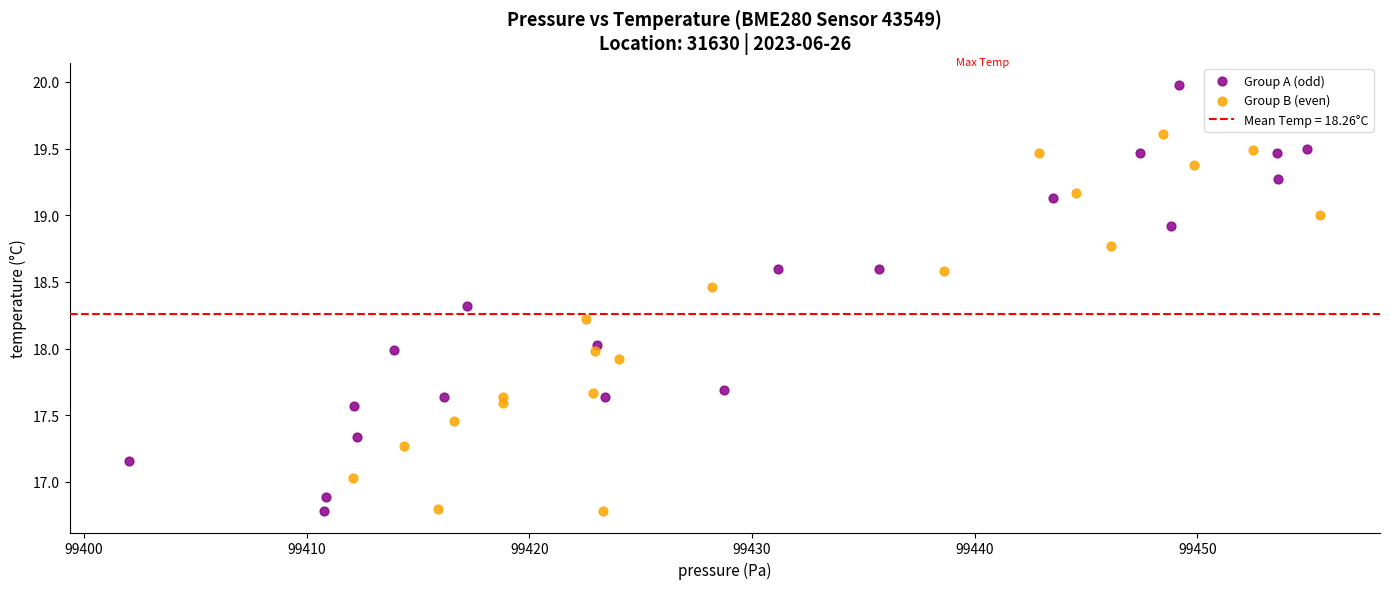

Which series has the largest Y range (max minus min)?

Group A (odd)